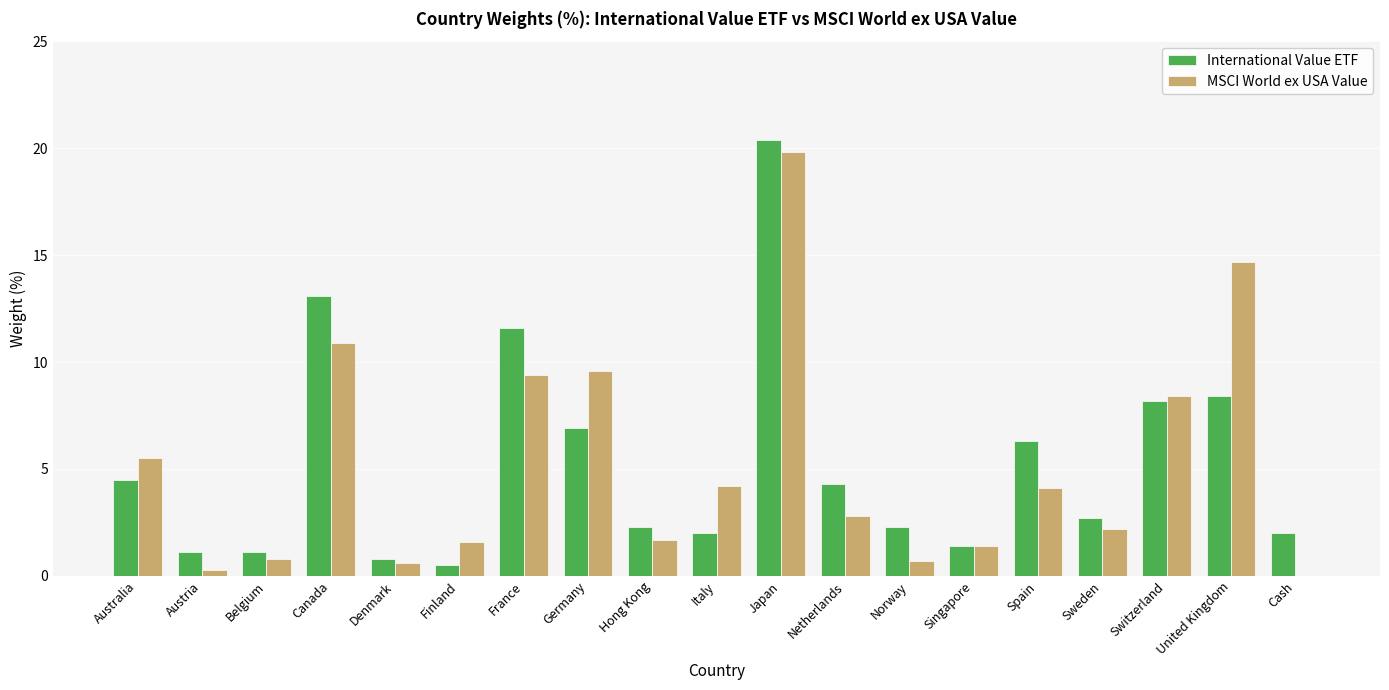

The International Value ETF series shows 4.3 at Netherlands. True or false?

True